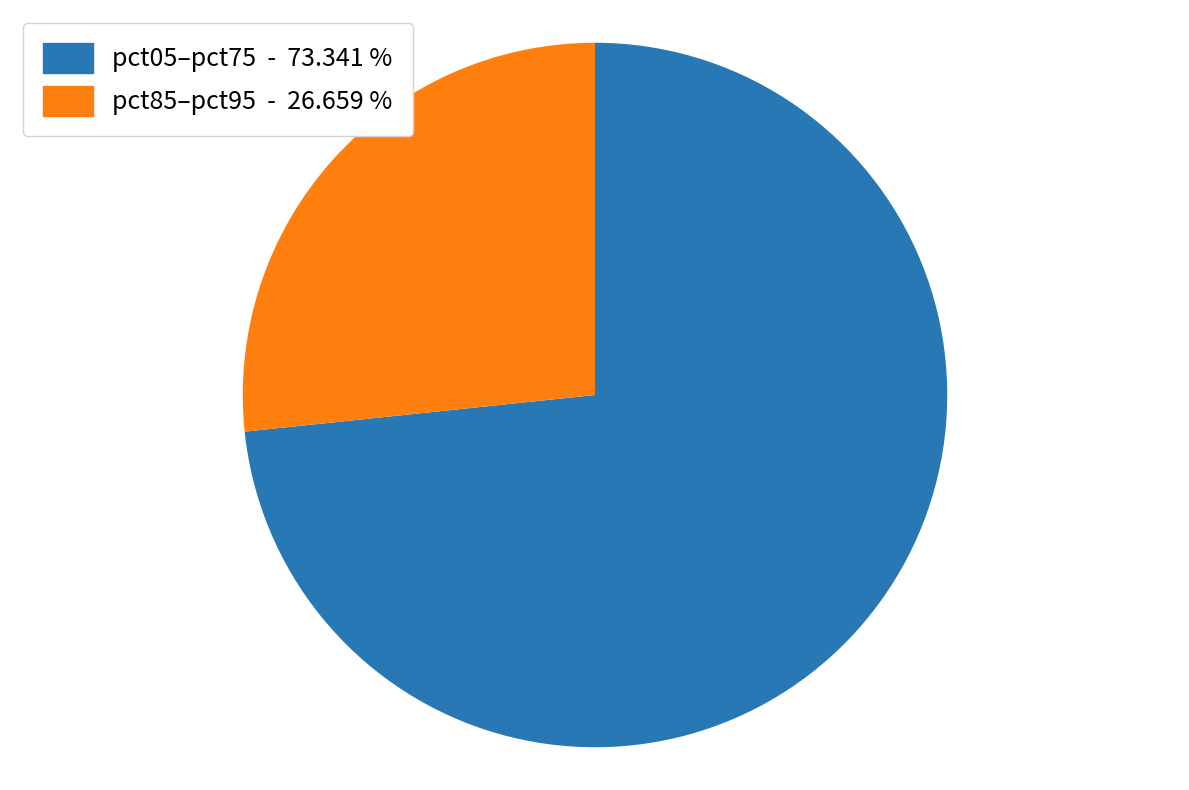

Rank the categories by value from highest to lowest.

pct05–pct75 - 73.341 %, pct85–pct95 - 26.659 %